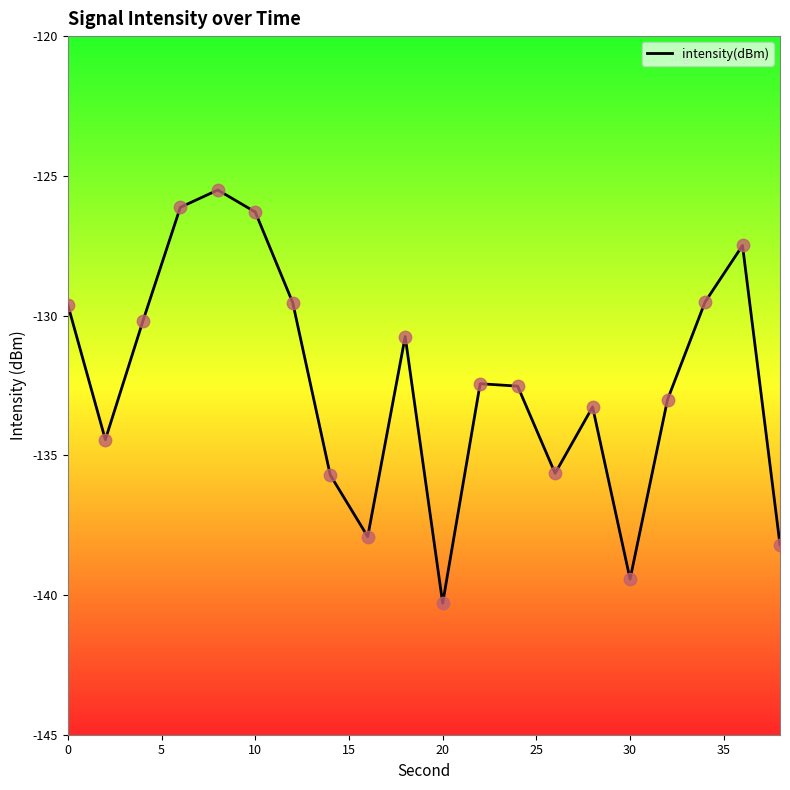

What is the greatest value displayed?

-125.5